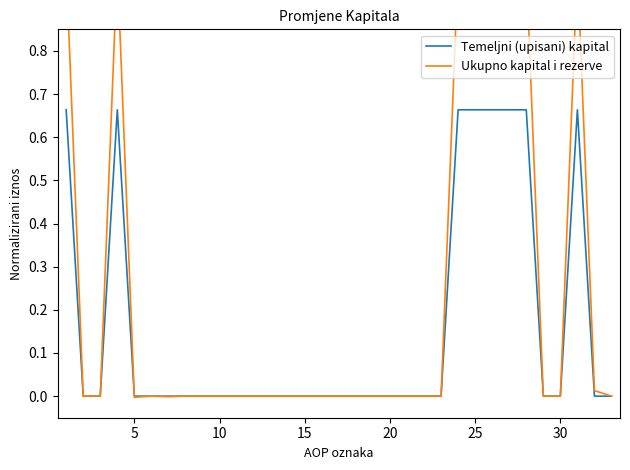

Which series ends up on top after the final intersection of Temeljni (upisani) kapital and Ukupno kapital i rezerve?

Temeljni (upisani) kapital